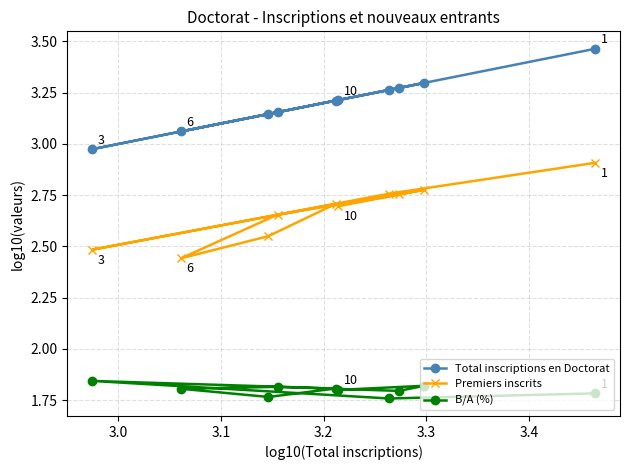

True or false: Premiers inscrits and Total inscriptions en Doctorat cross at least once.

False